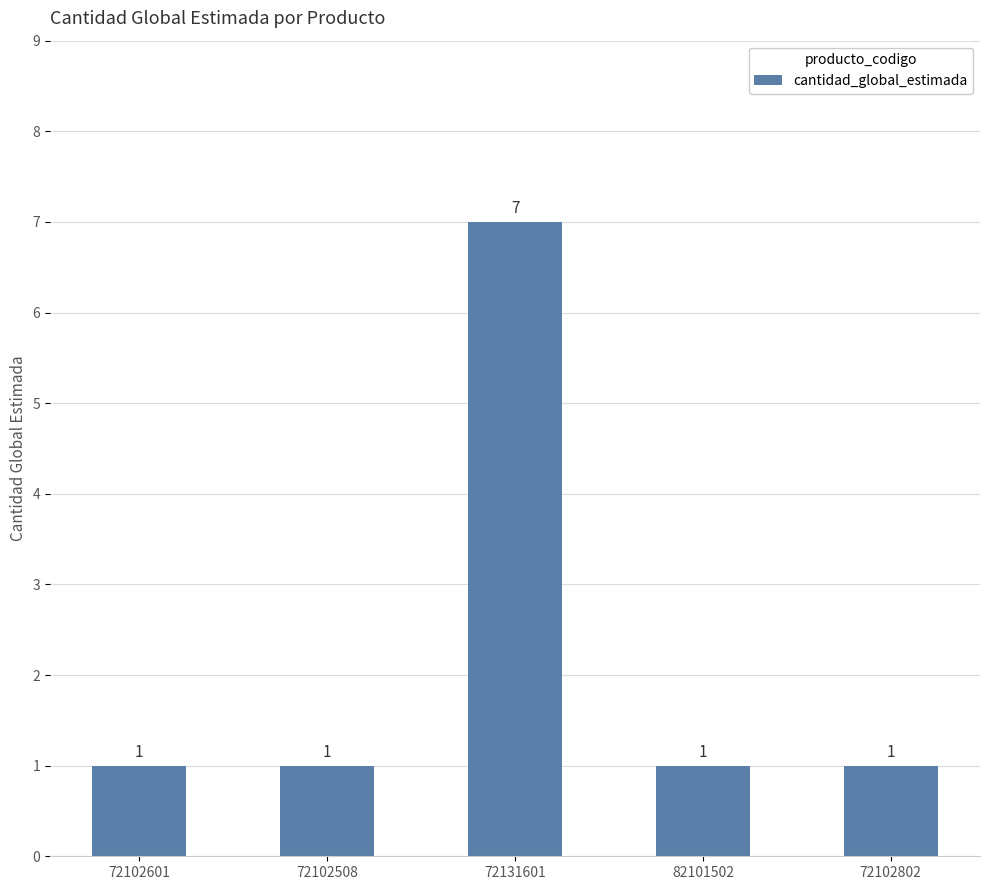

The value at 72131601 is 9. True or false?

False